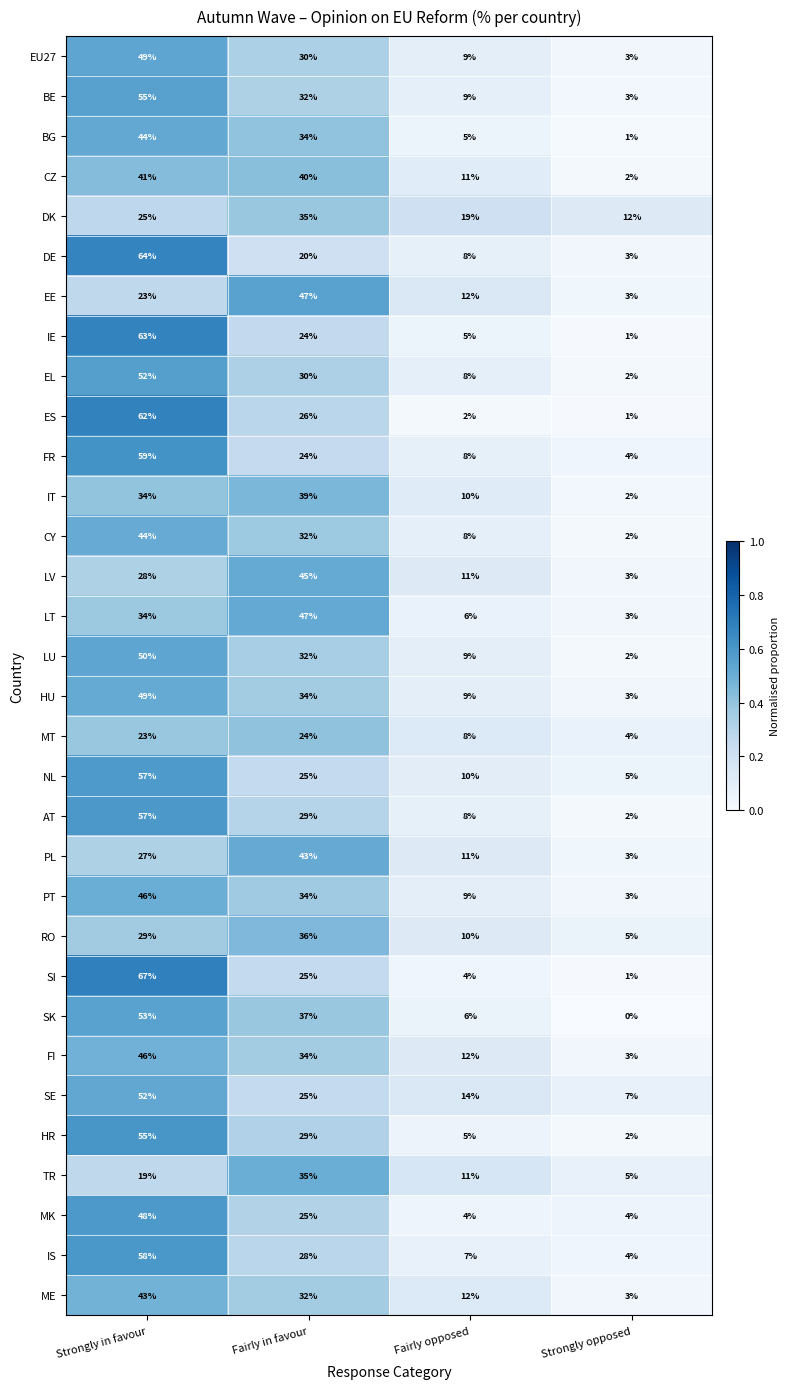

Which series has the largest total across all categories?

BE